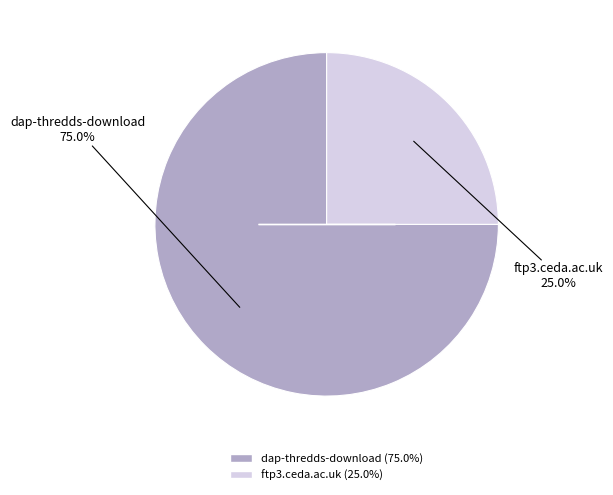

To the nearest percent, what is the combined percentage of dap-thredds-download and ftp3.ceda.ac.uk?

100%